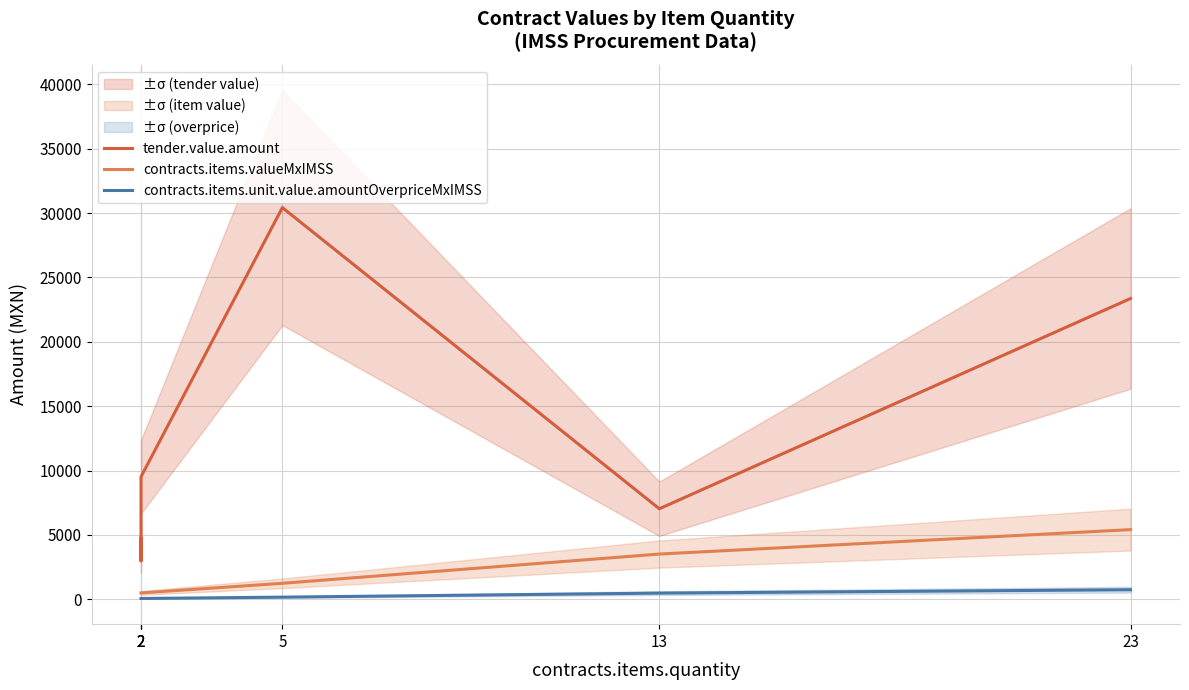

True or false: tender.value.amount and contracts.items.valueMxIMSS cross at least once.

False